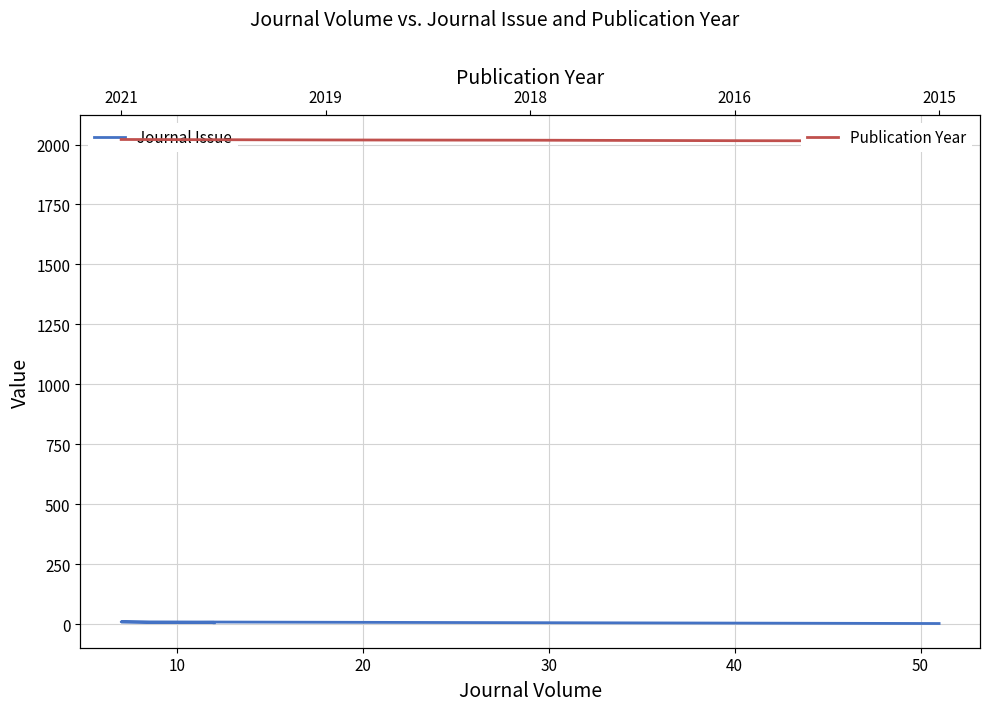

How many data points does each series have?

5